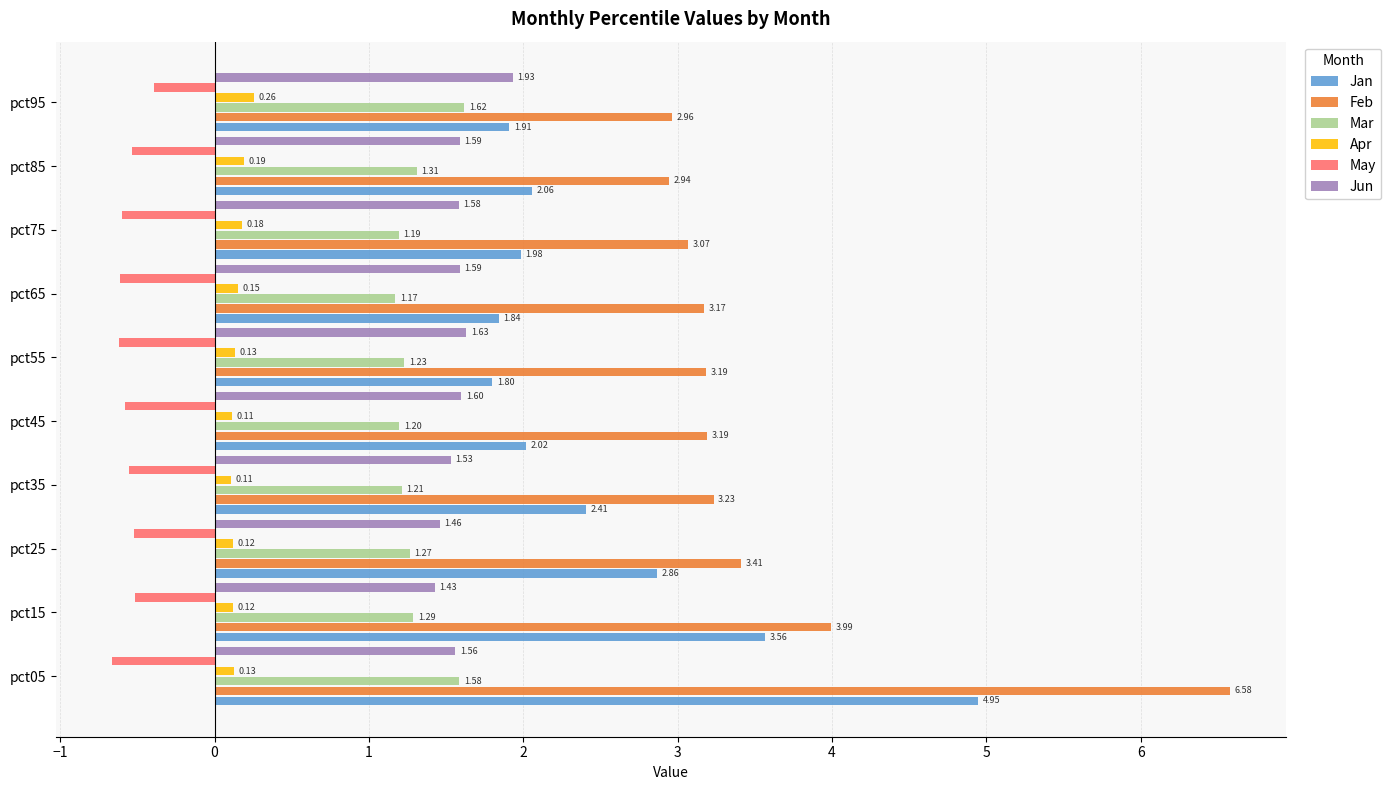

Rank the series by their maximum value, from highest to lowest.

Feb, Jan, Jun, Mar, Apr, May